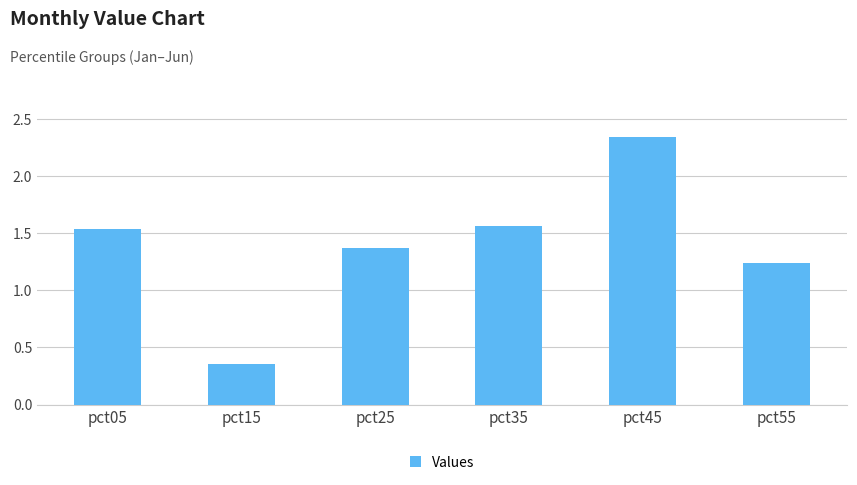

At which category does the chart reach its minimum across all series?

pct15